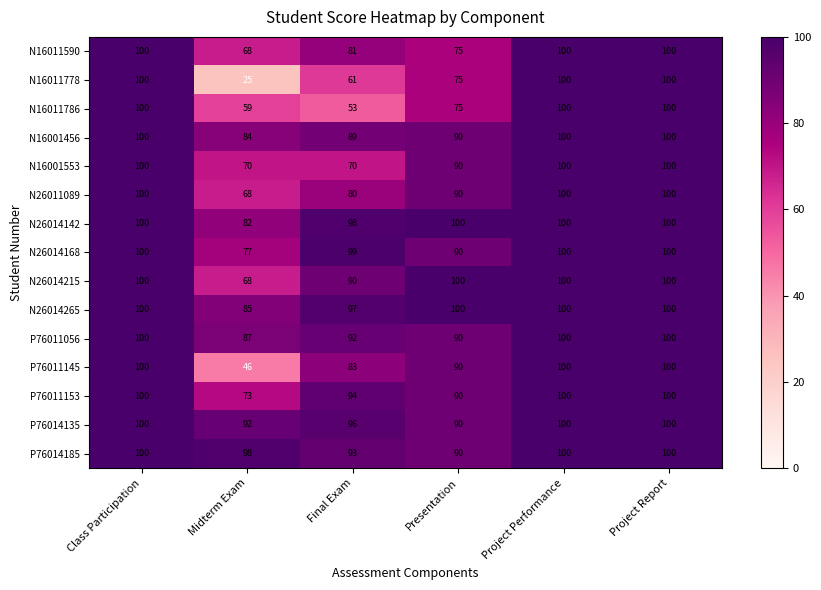

What is the difference between the highest and lowest values at Presentation?

25